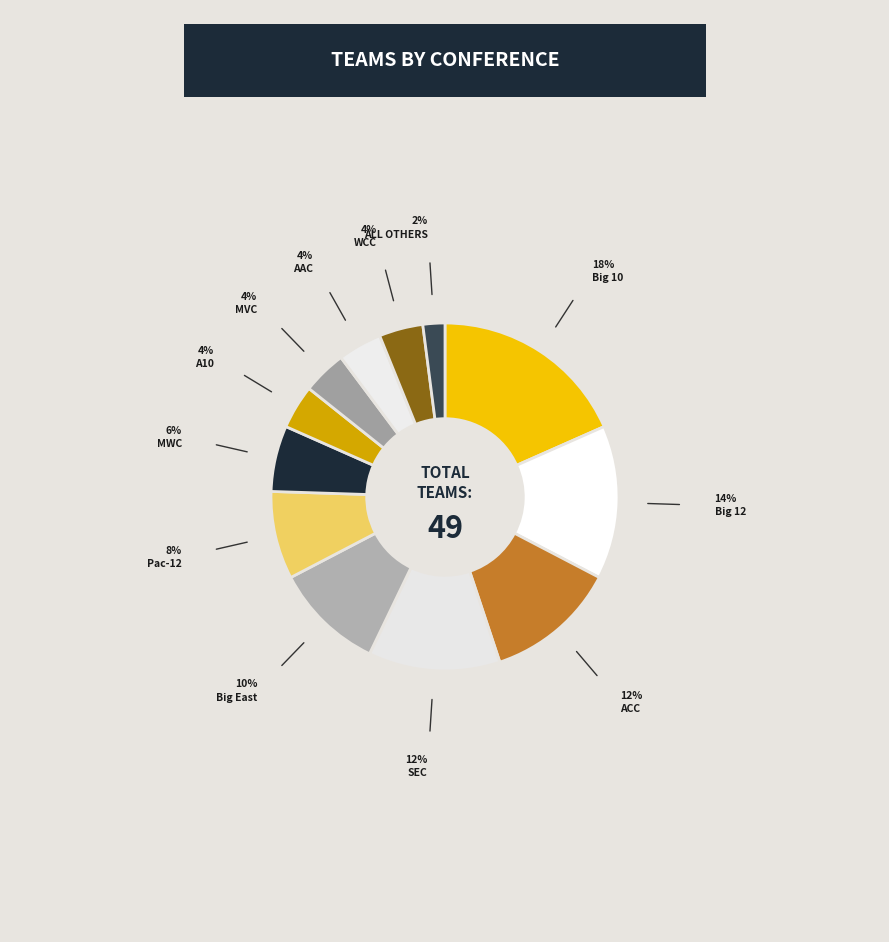

Does any single category account for the majority?

No